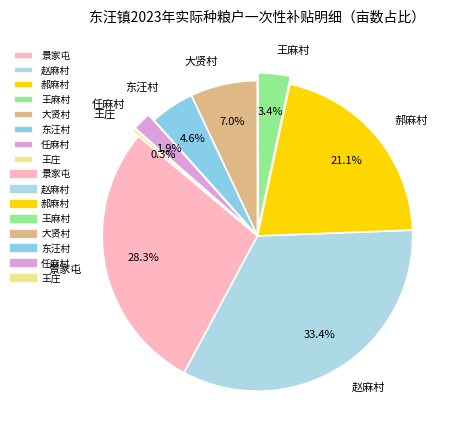

To the nearest percent, what portion does 赵麻村 represent?

33%